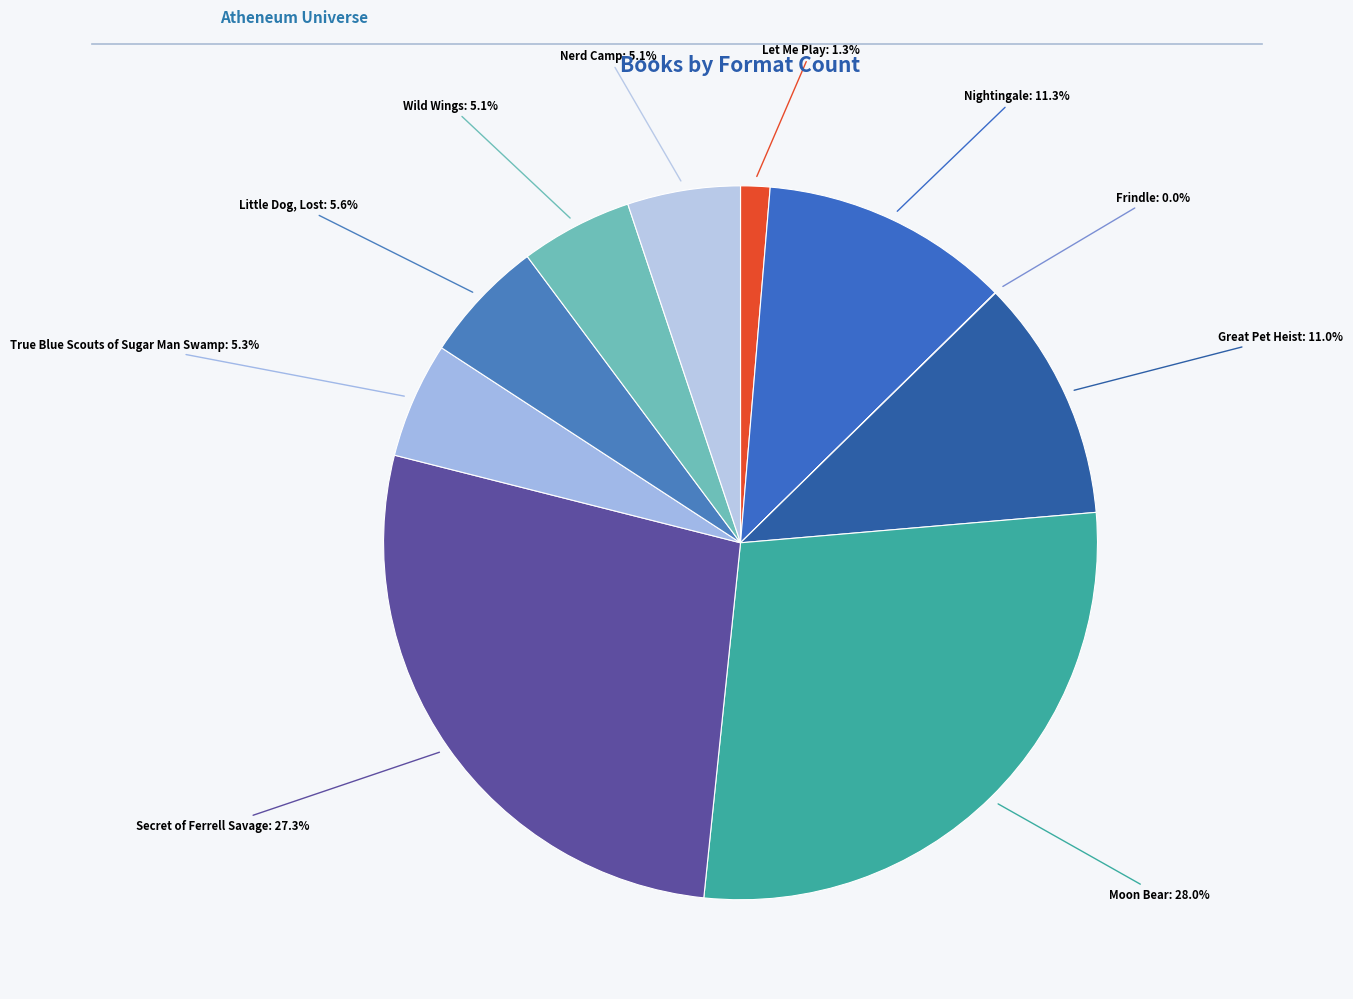

Does any single category account for the majority?

No